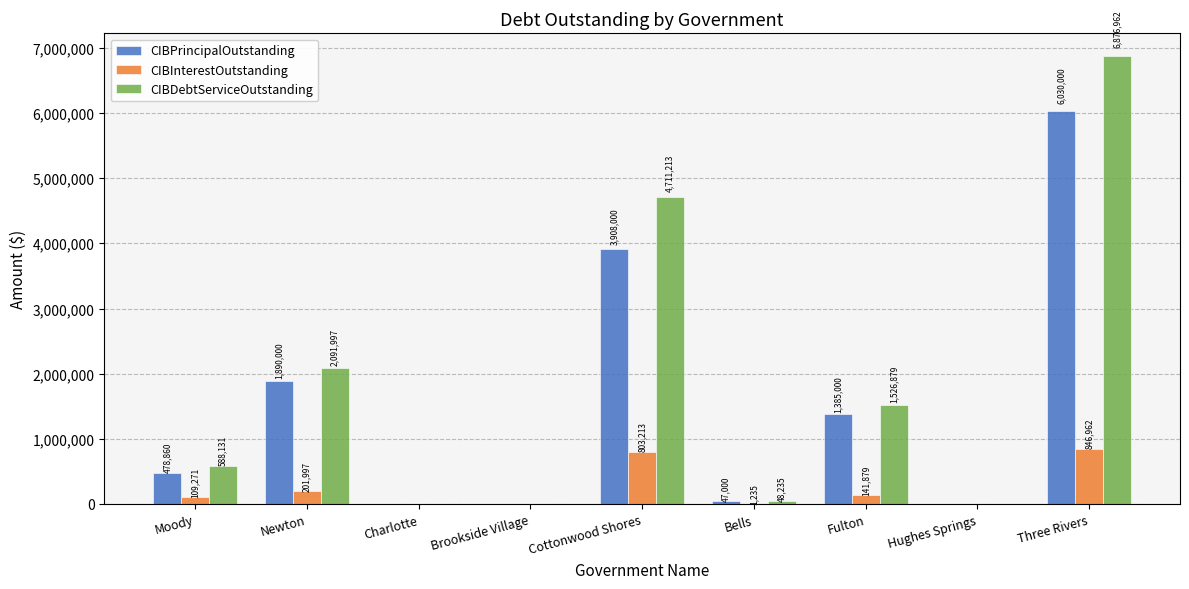

What is the sum of the CIBInterestOutstanding values at Charlotte and Newton?

201997.0